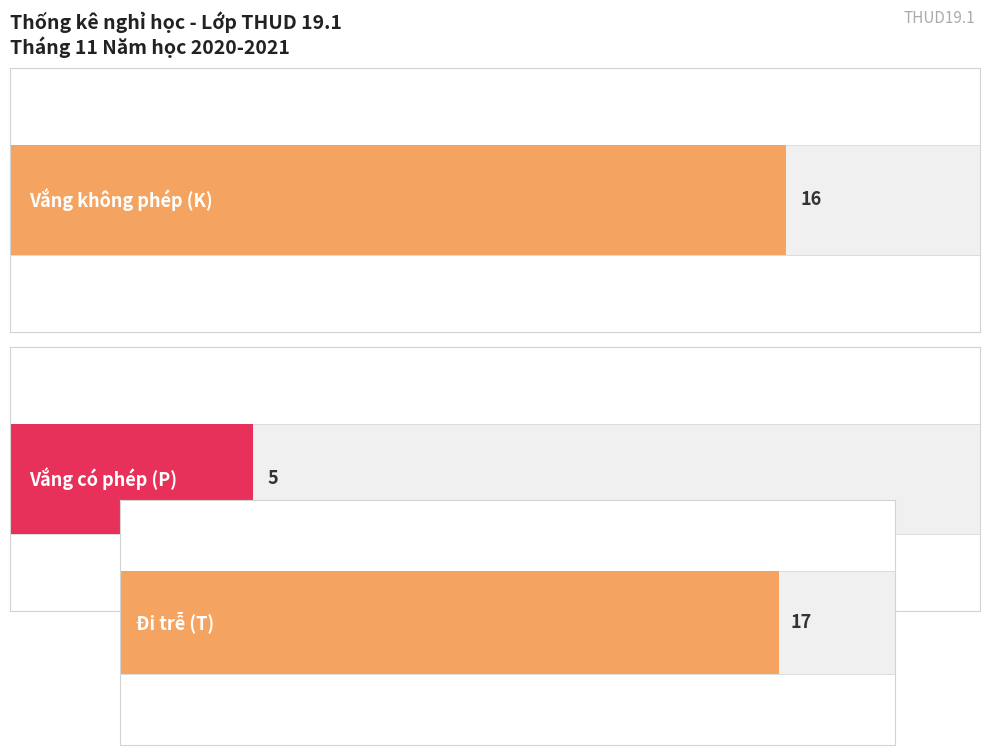

True or false: T has a value of 1 at Trần Thanh Bảo.

False